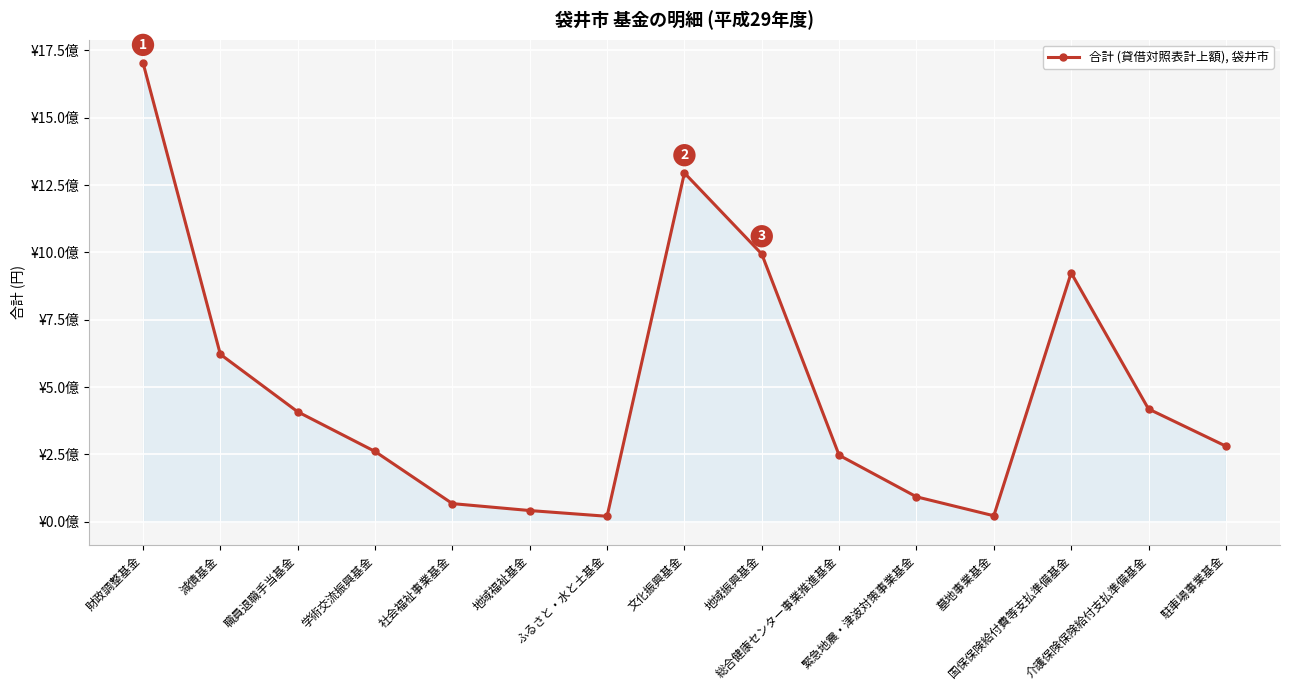

The chart shows a value of 553588303 at 財政調整基金. True or false?

False